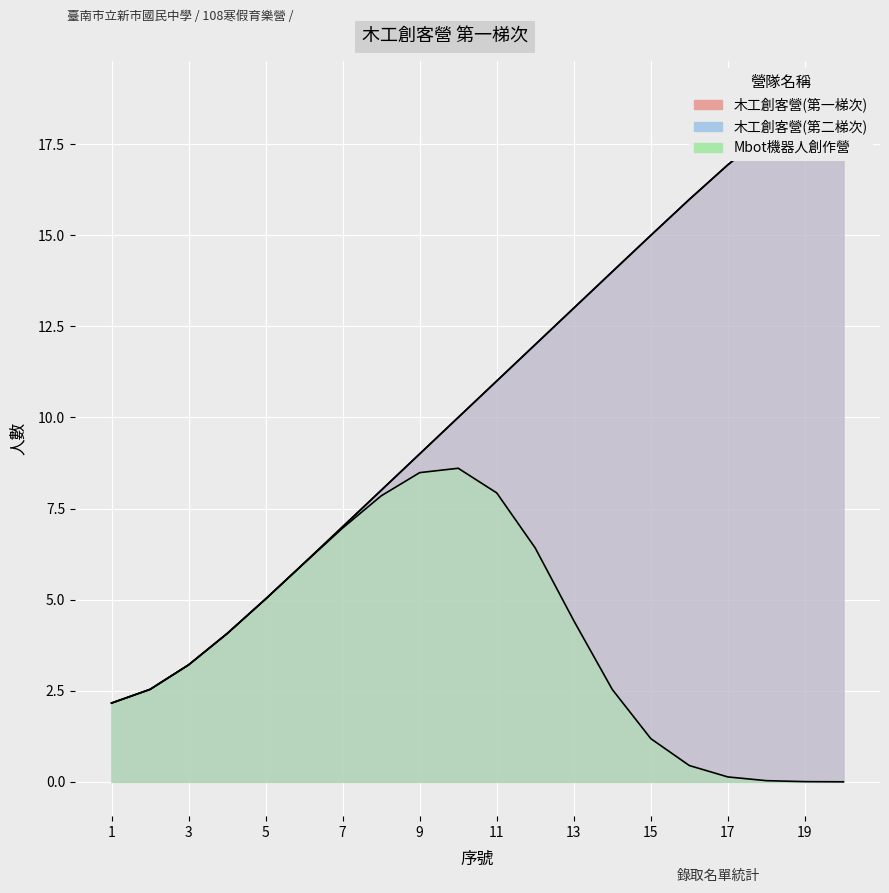

What is the sum of the 木工創客營(第一梯次) values at 3 and 2?

5.7